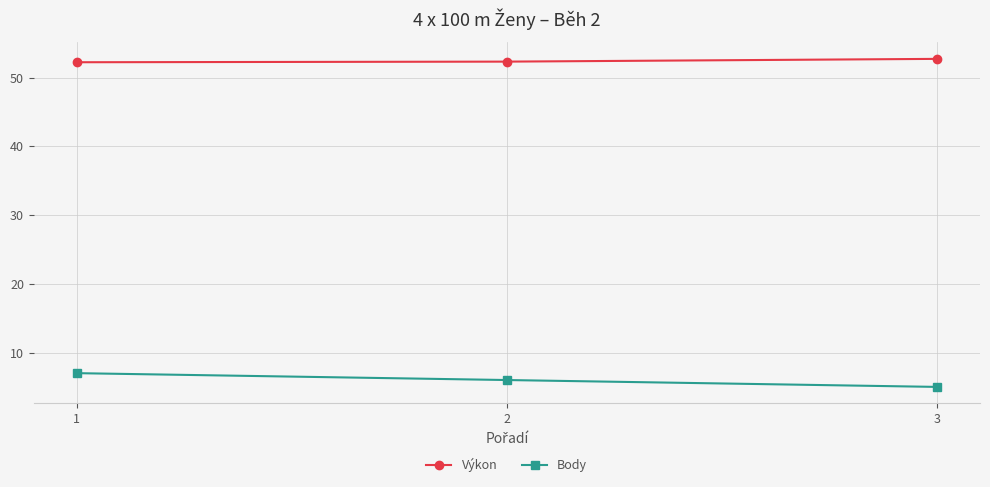

What is the maximum value for Body?

7.0